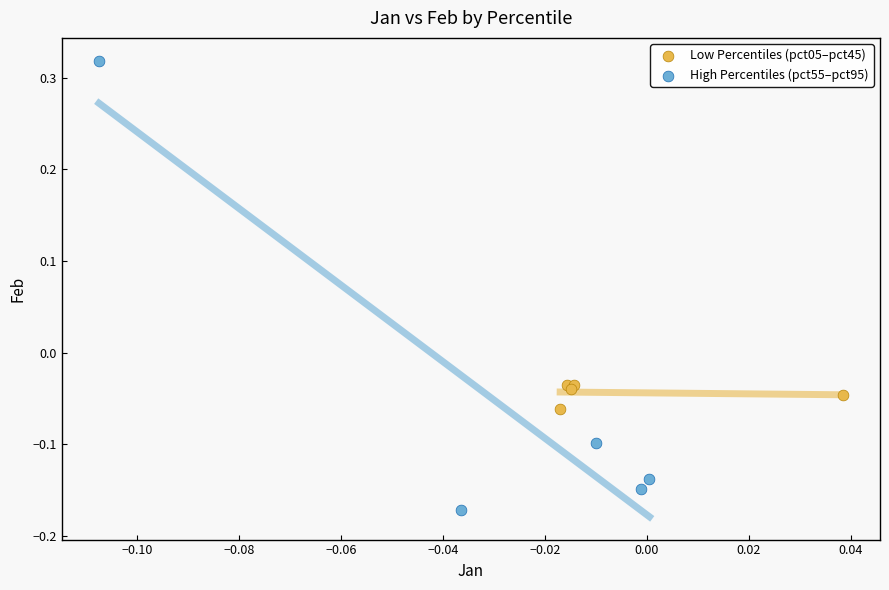

Which series reaches the maximum Y coordinate?

High Percentiles (pct55–pct95)